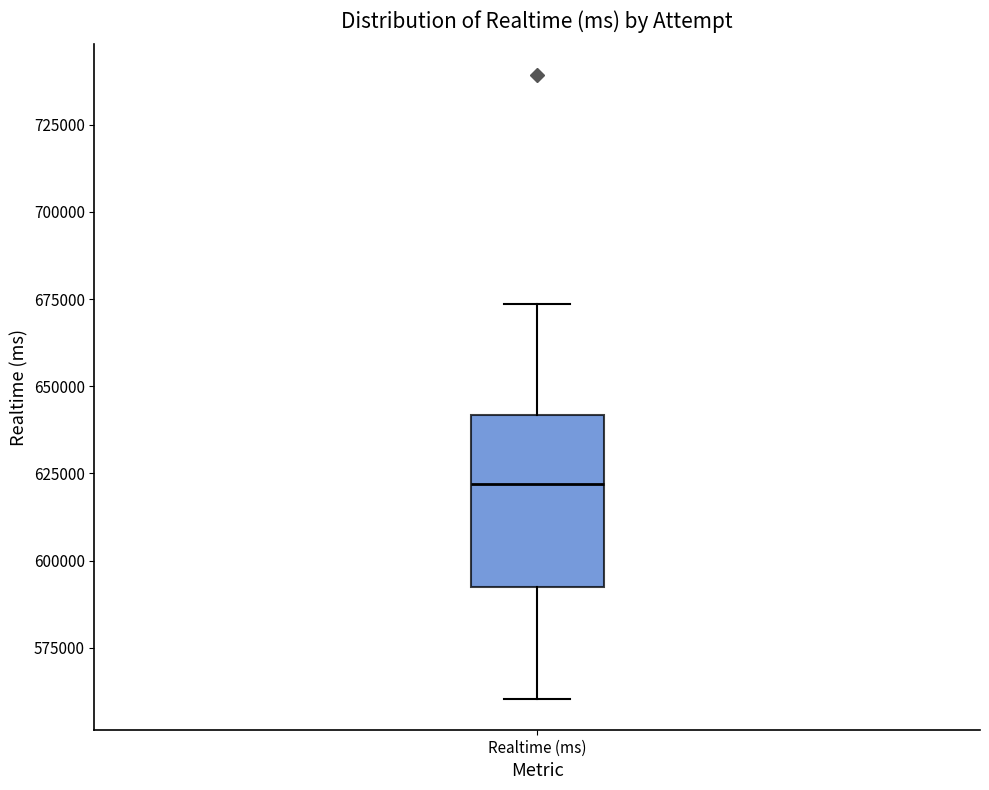

Read this box plot against the y-axis: the position of the median line, the range covered by the box, and the ends of both whiskers. The values are not printed on the chart, so give them approximately, as read against the axis.

median 620000, box 590000 to 640000, whiskers 560000 to 675000